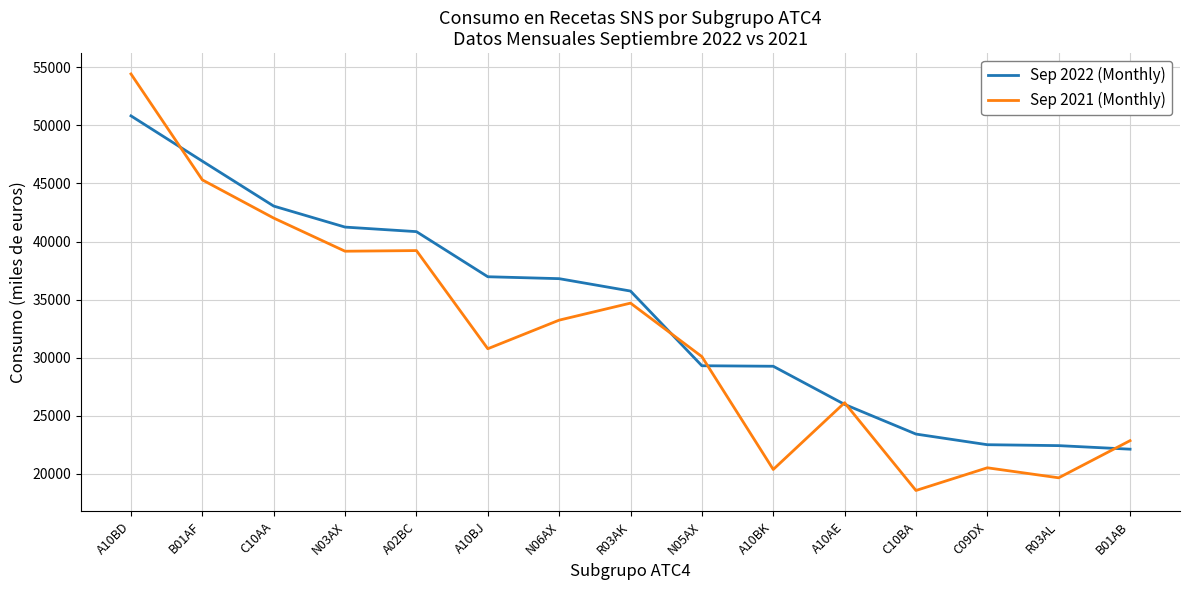

Between A10BD and C10AA, which series saw the biggest shift?

Sep 2021 (Monthly)